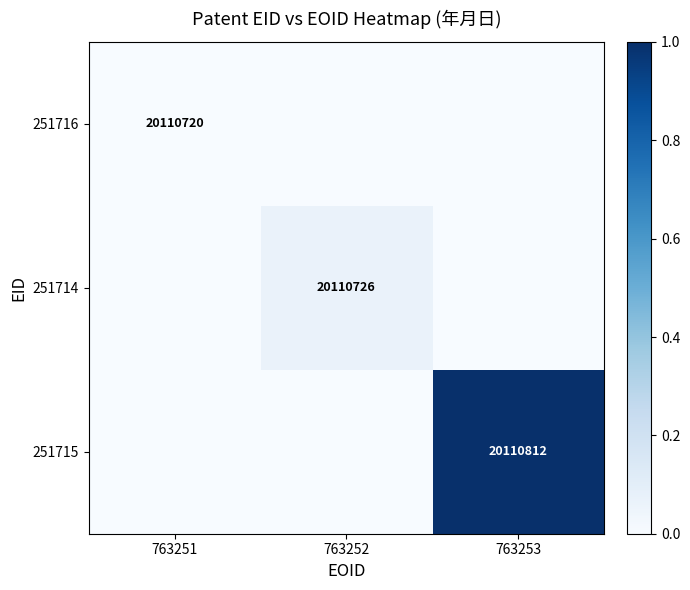

Is it true that 251715 equals 20110812 at 763253?

True